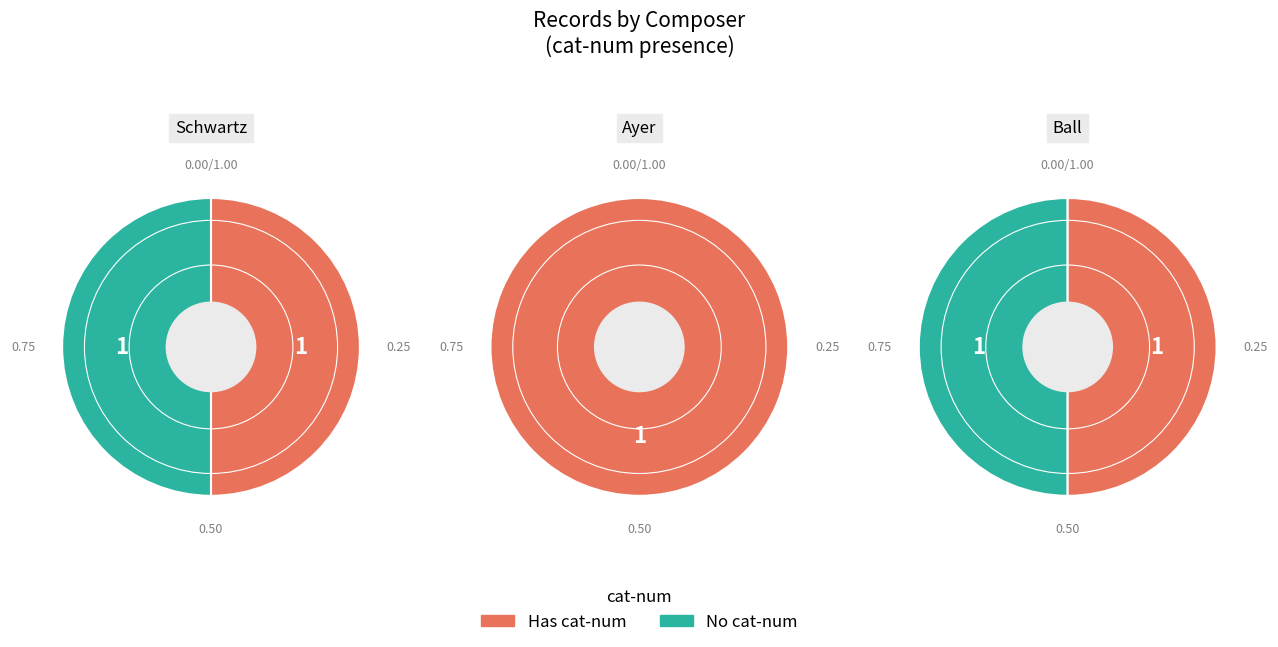

To the nearest percent, what portion does Schwartz represent?

40%